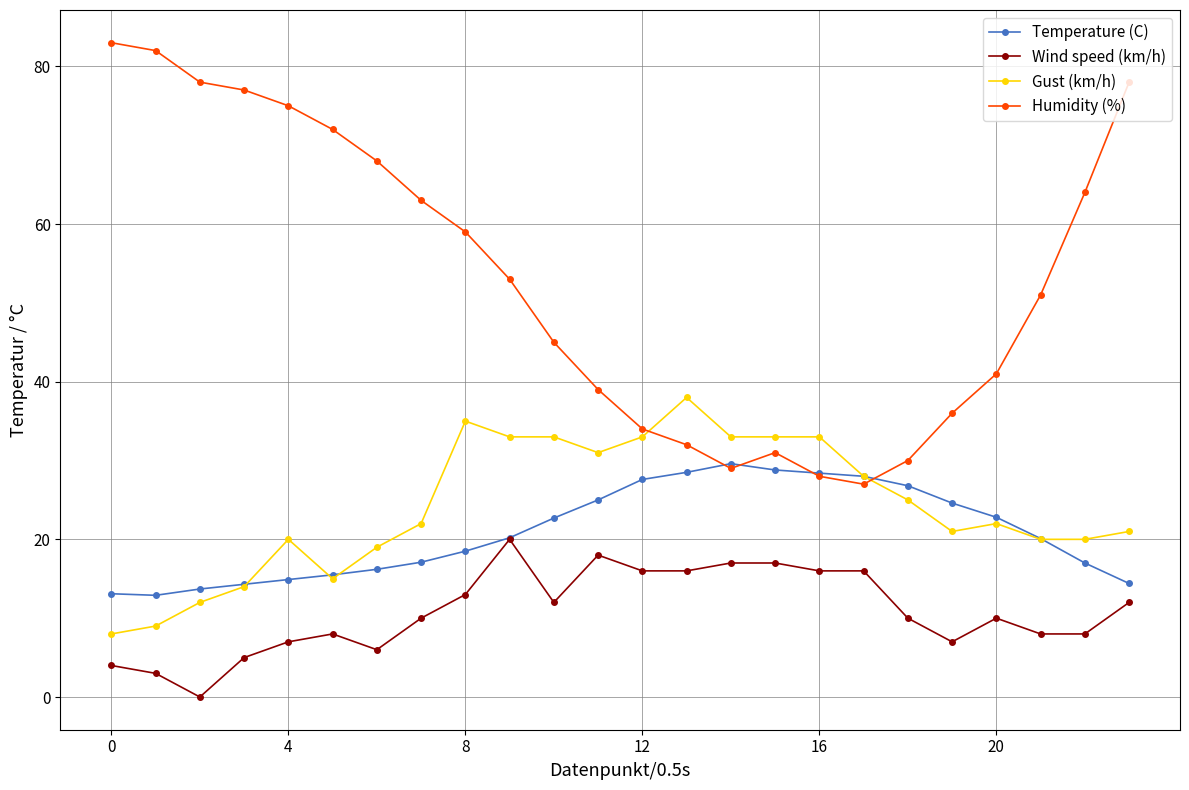

Which series has the largest total across all categories?

Humidity (%)